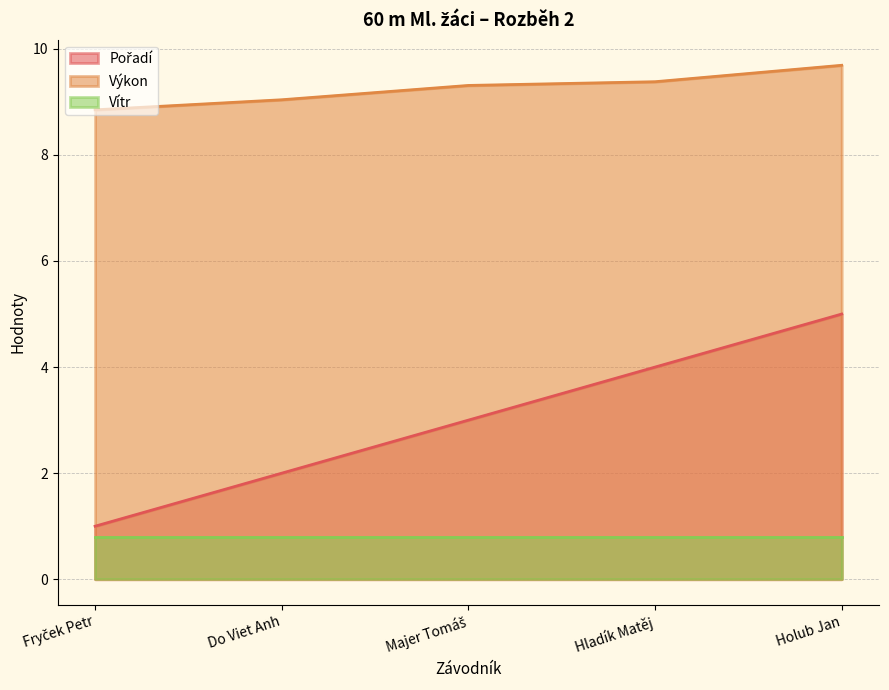

Between Majer Tomáš and Hladík Matěj, which series saw the biggest shift?

Pořadí